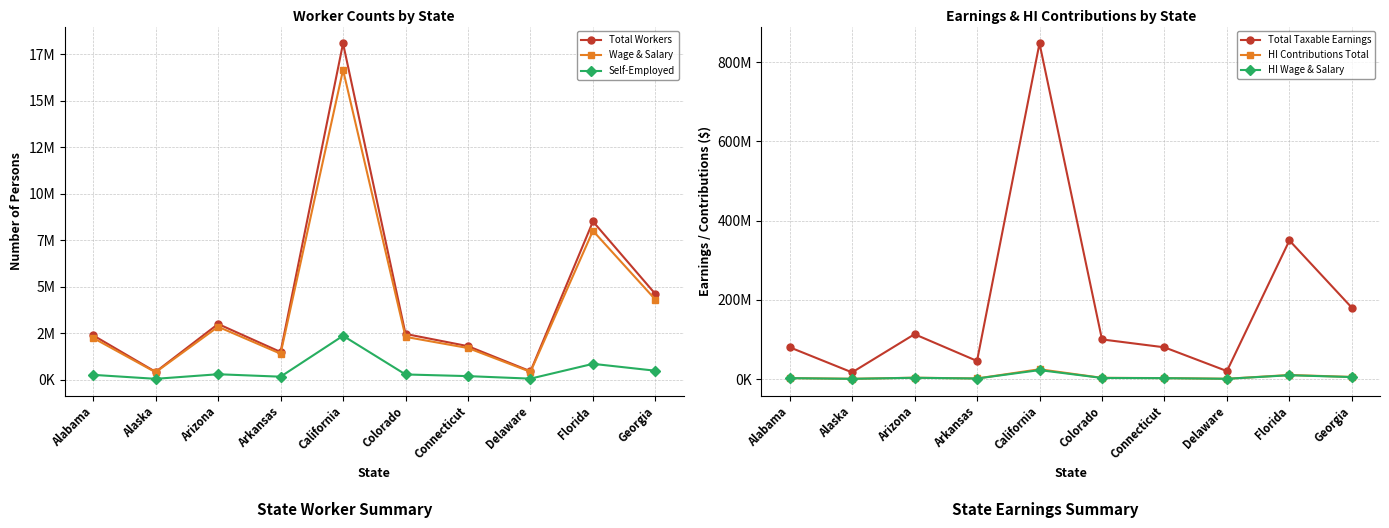

Which has a higher value, Colorado or Delaware?

Colorado